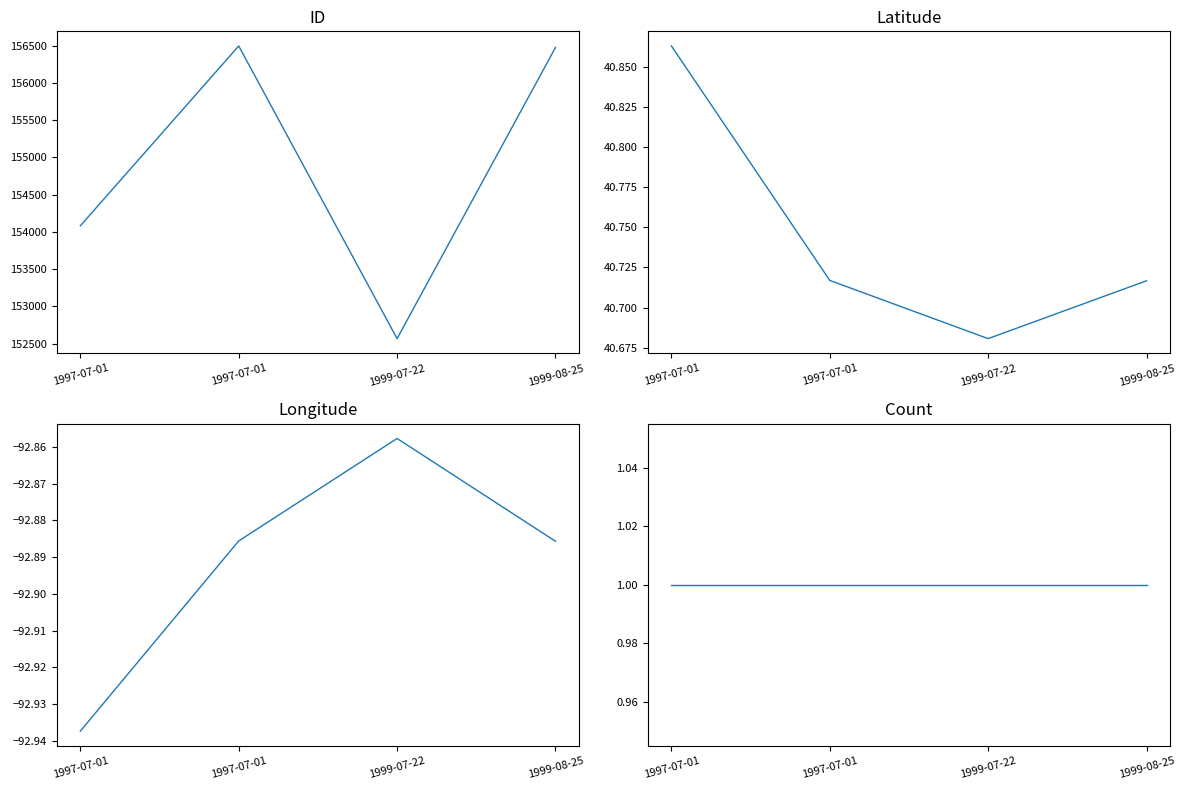

What is the difference between the maximum and minimum values in the Latitude series?

0.2